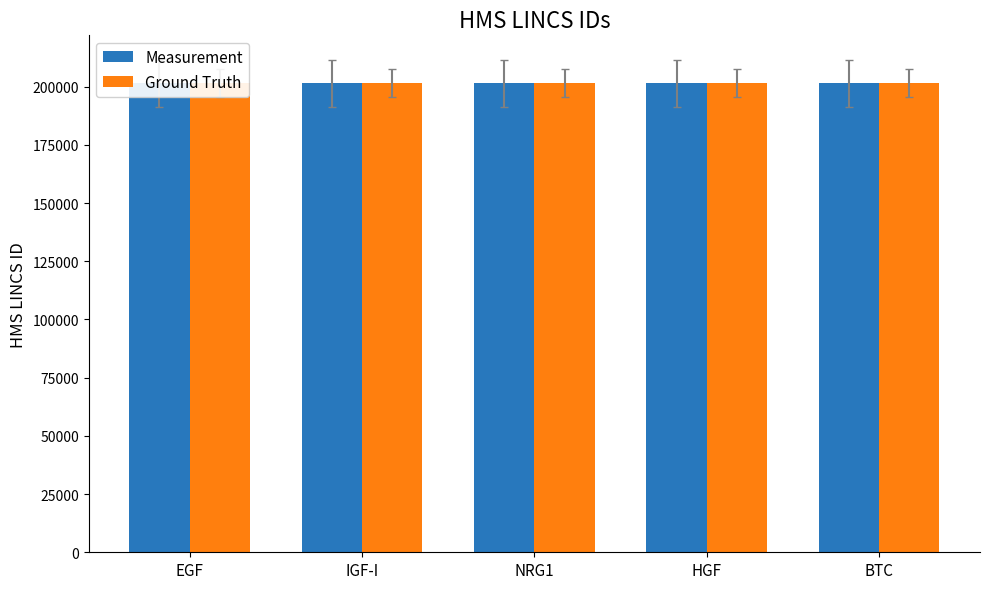

Which series has the widest spread of values?

Measurement